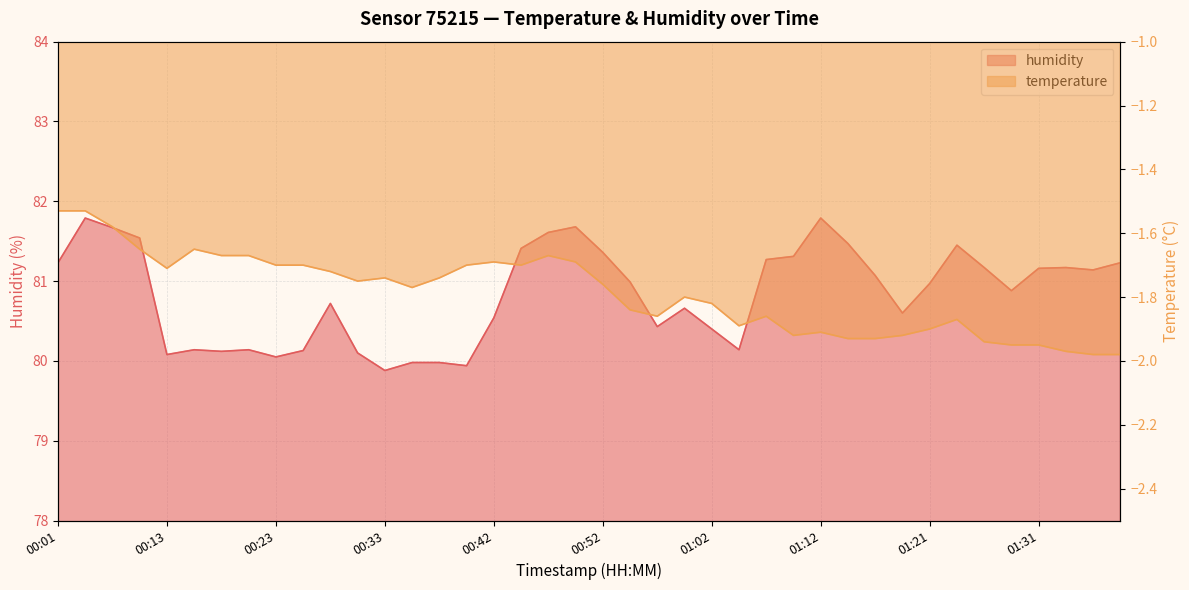

Rank the series by their maximum value, from highest to lowest.

humidity, temperature